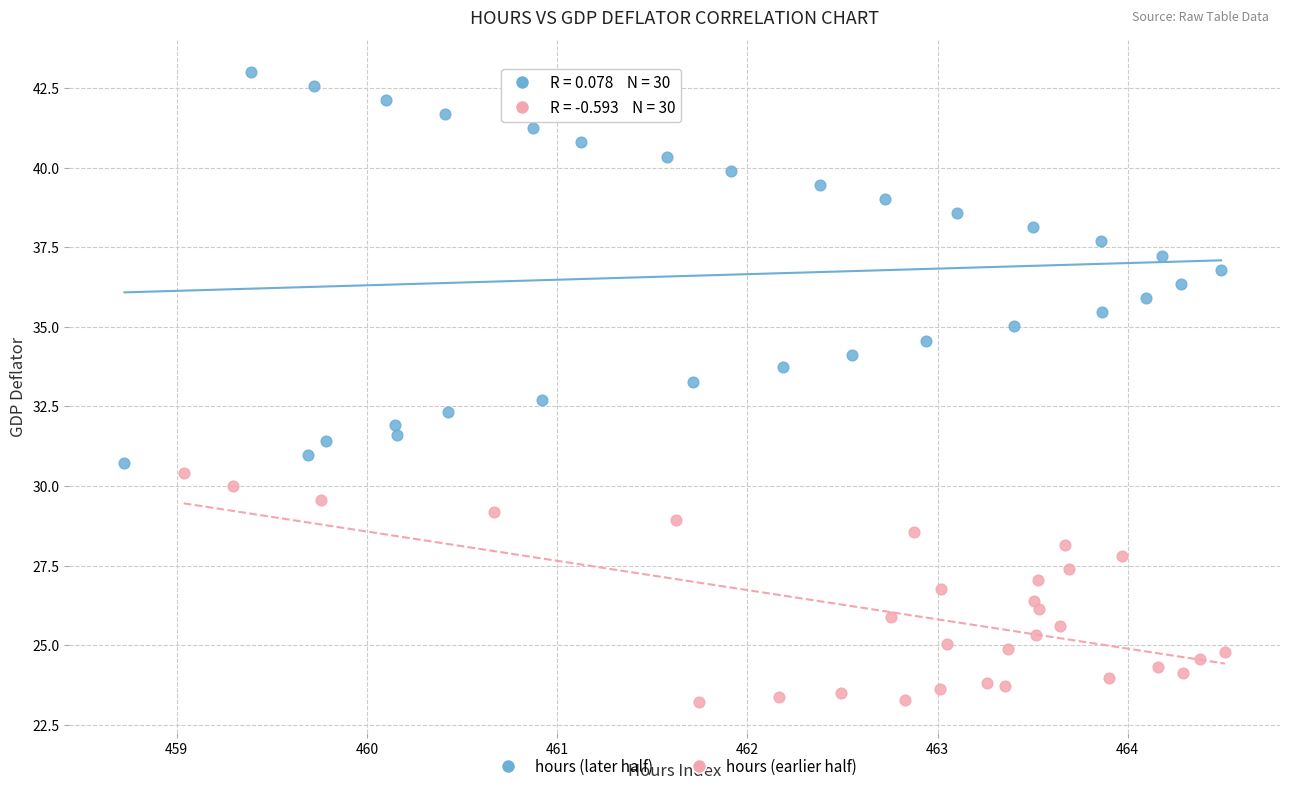

Which series reaches the maximum Y coordinate?

hours (later half)